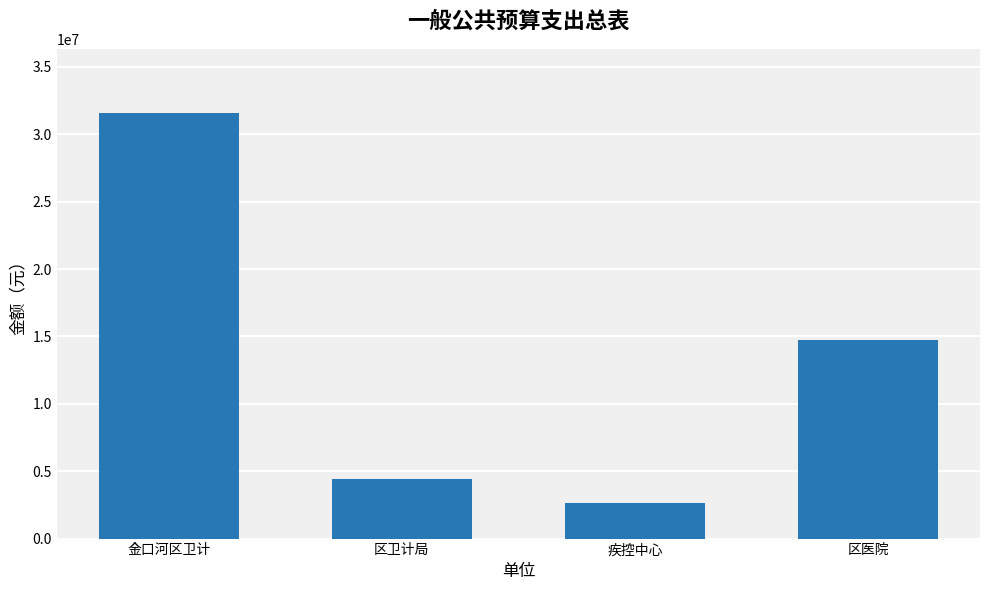

What is the smallest value displayed?

2655070